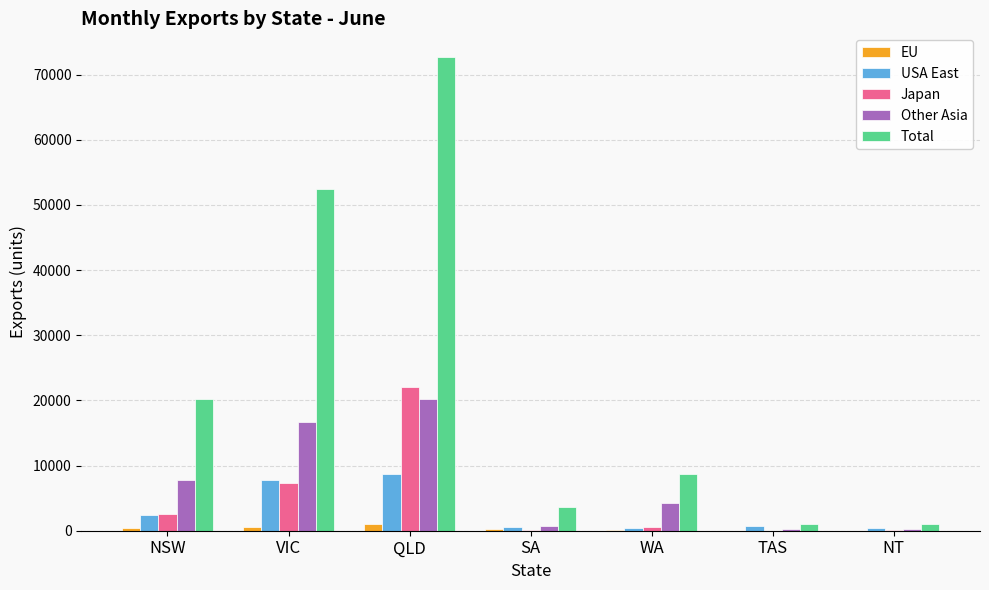

How many EU values are between 0 and 617?

6